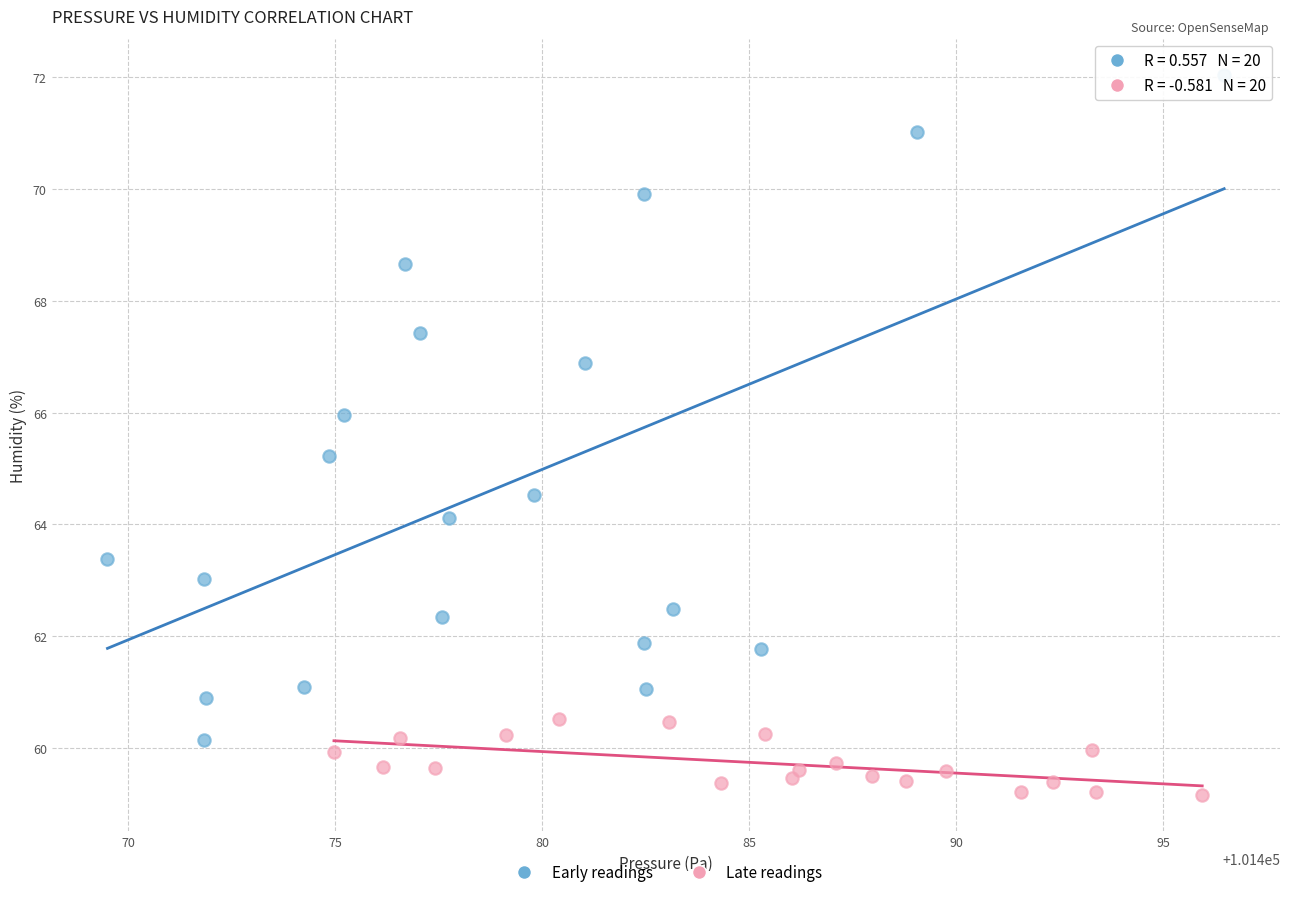

Which series has the largest Y range (max minus min)?

Early readings